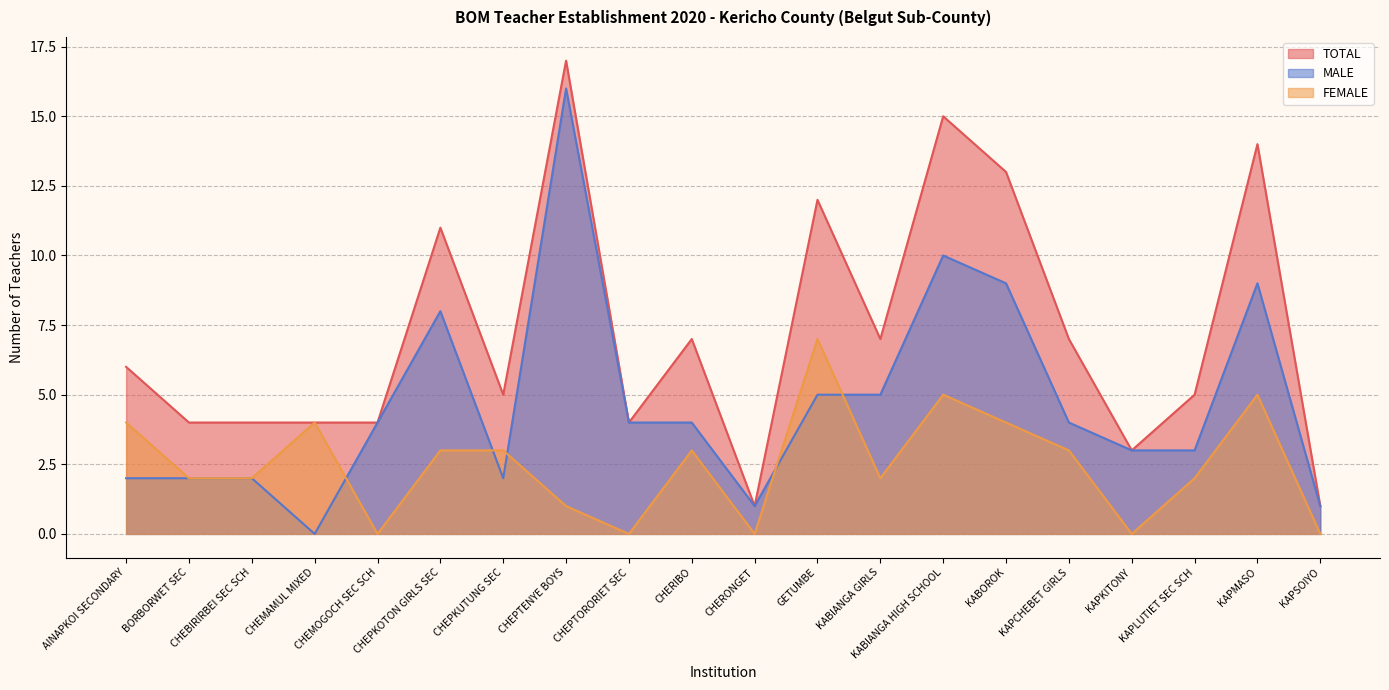

Which series ends up on top after the final intersection of FEMALE and MALE?

MALE